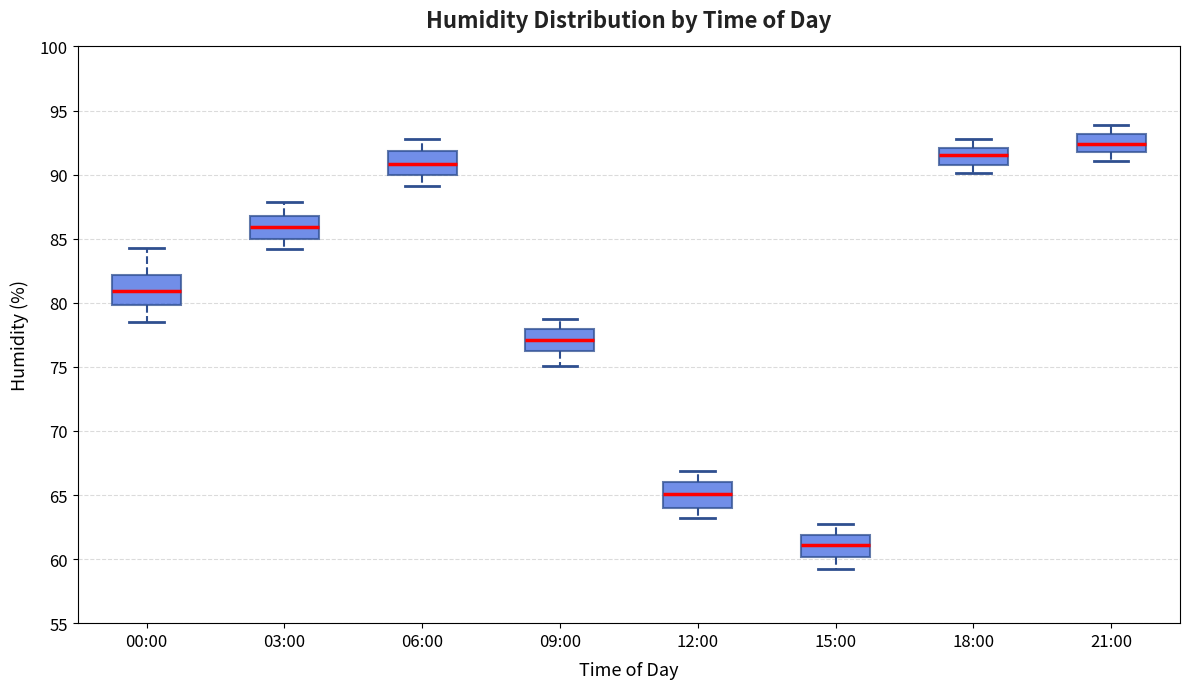

Where is the lower edge of the box for 00:00 on the y-axis? The values are not printed on the chart, so give them approximately, as read against the axis.

80.0